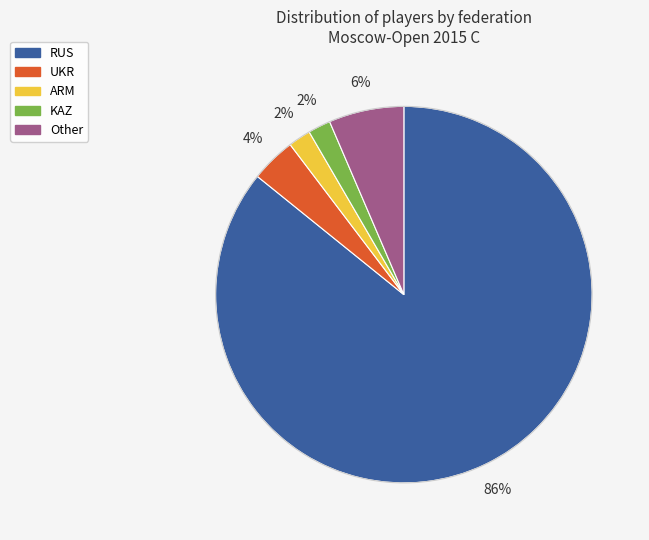

What is the largest slice in the pie chart?

RUS